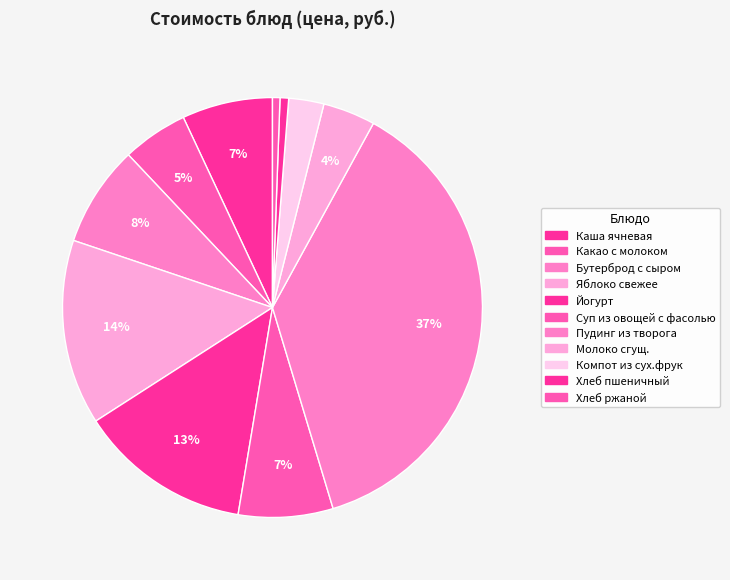

Count the number of slices in the pie.

11